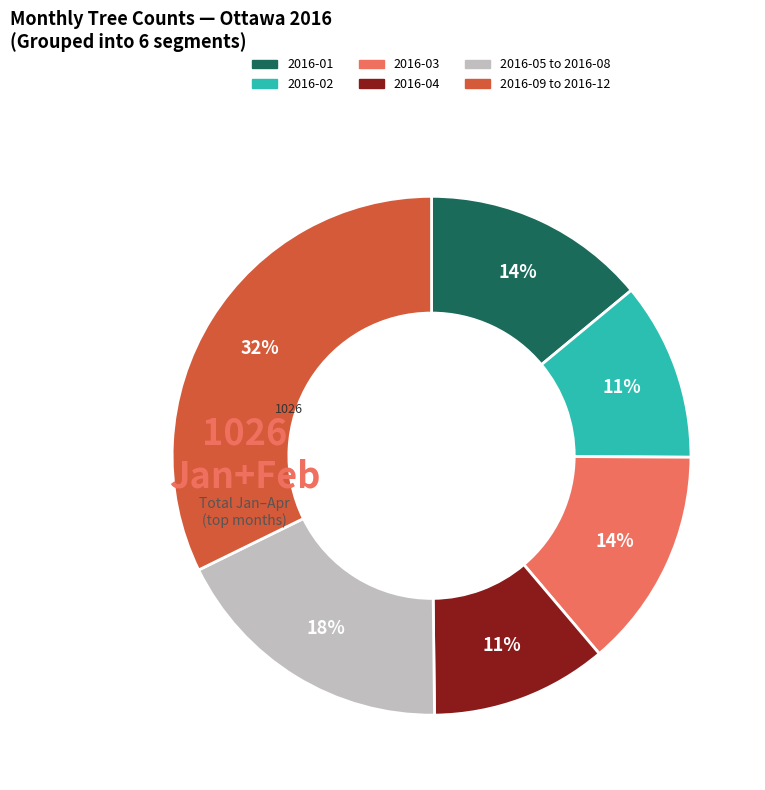

Is there any slice that represents more than half of the pie?

No